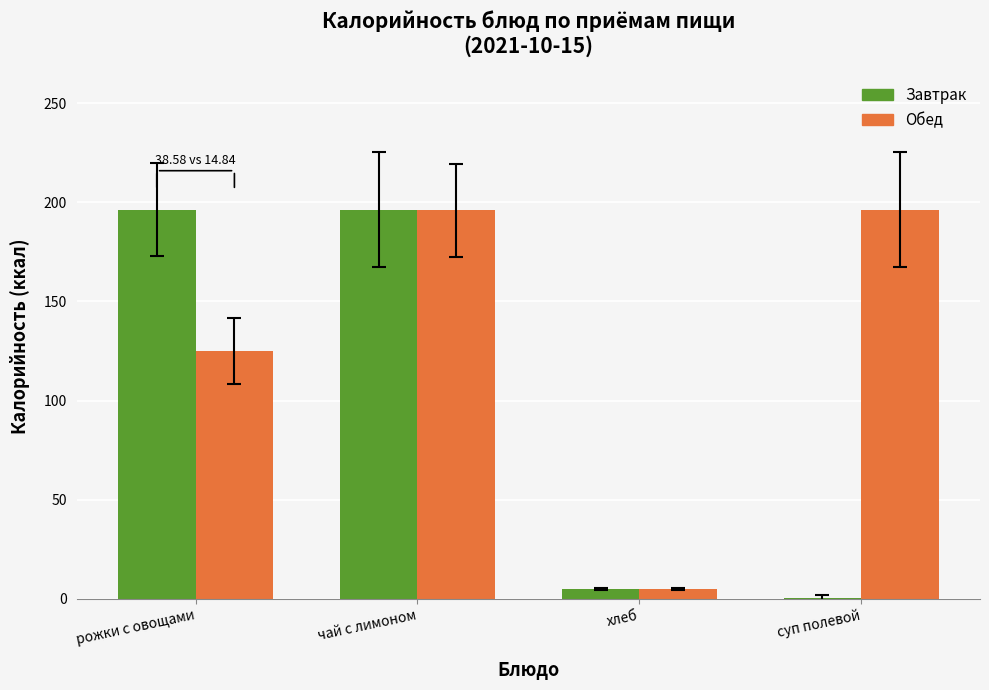

Which series has the largest total across all categories?

Обед